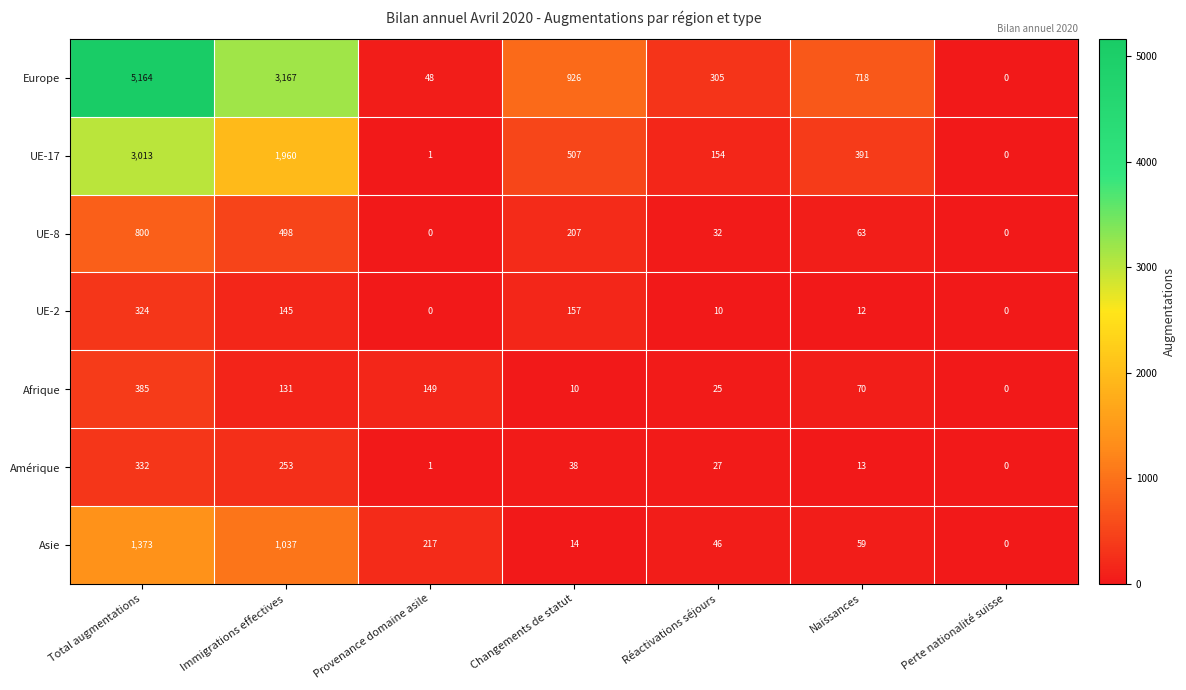

What is the average value of the Amérique series?

95